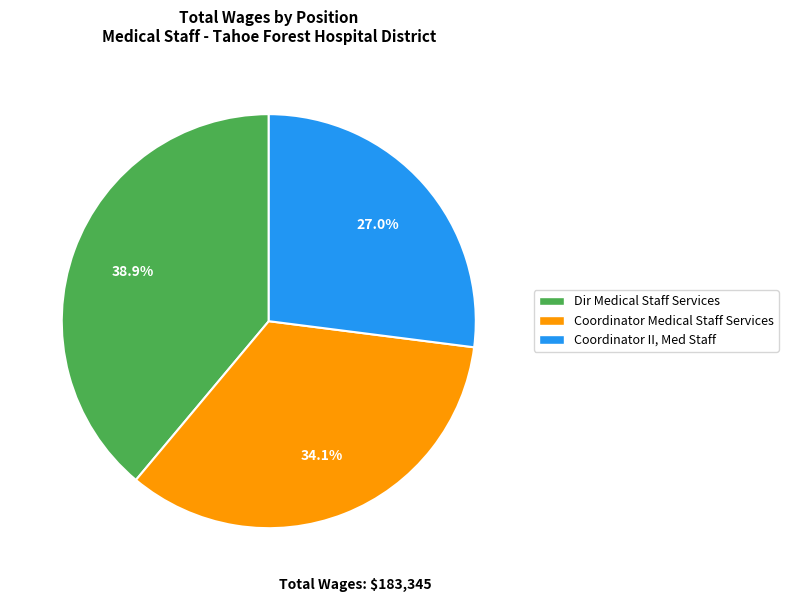

To the nearest percent, what is the combined percentage of Coordinator Medical Staff Services and Dir Medical Staff Services?

73%